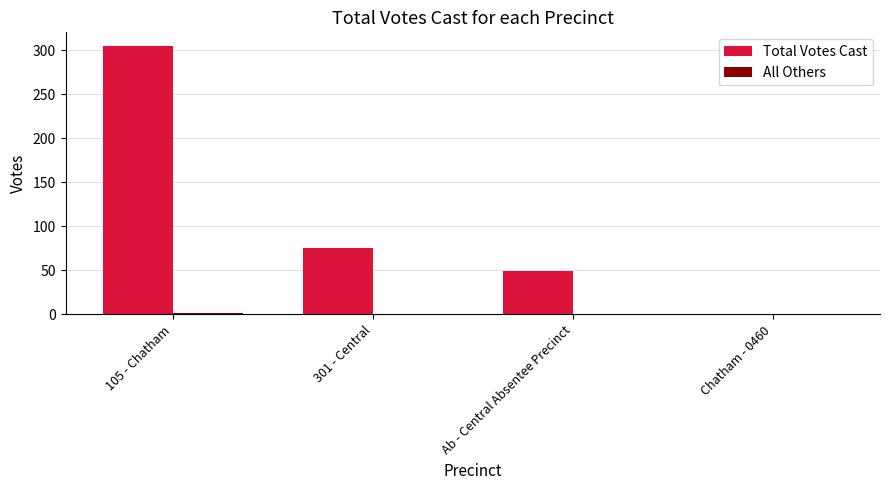

Which series changed the most between 301 - Central and Chatham - 0460?

Total Votes Cast